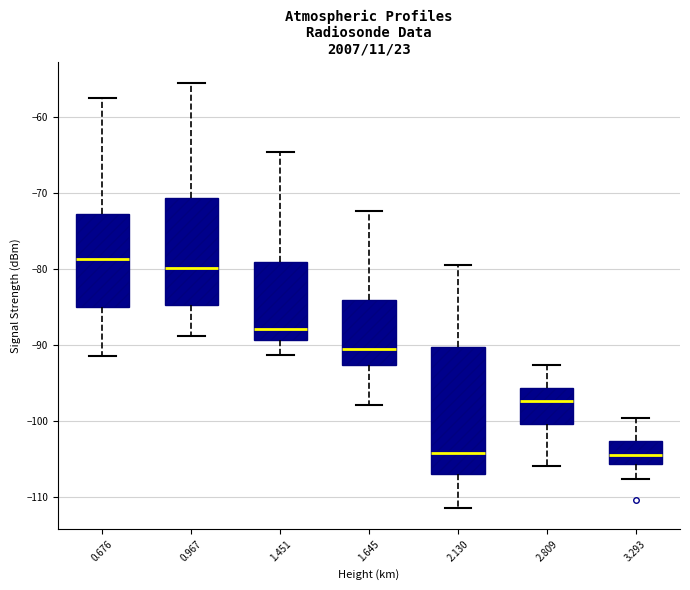

Comparing the boxes themselves (not the whiskers), which one is the tallest?

2.130